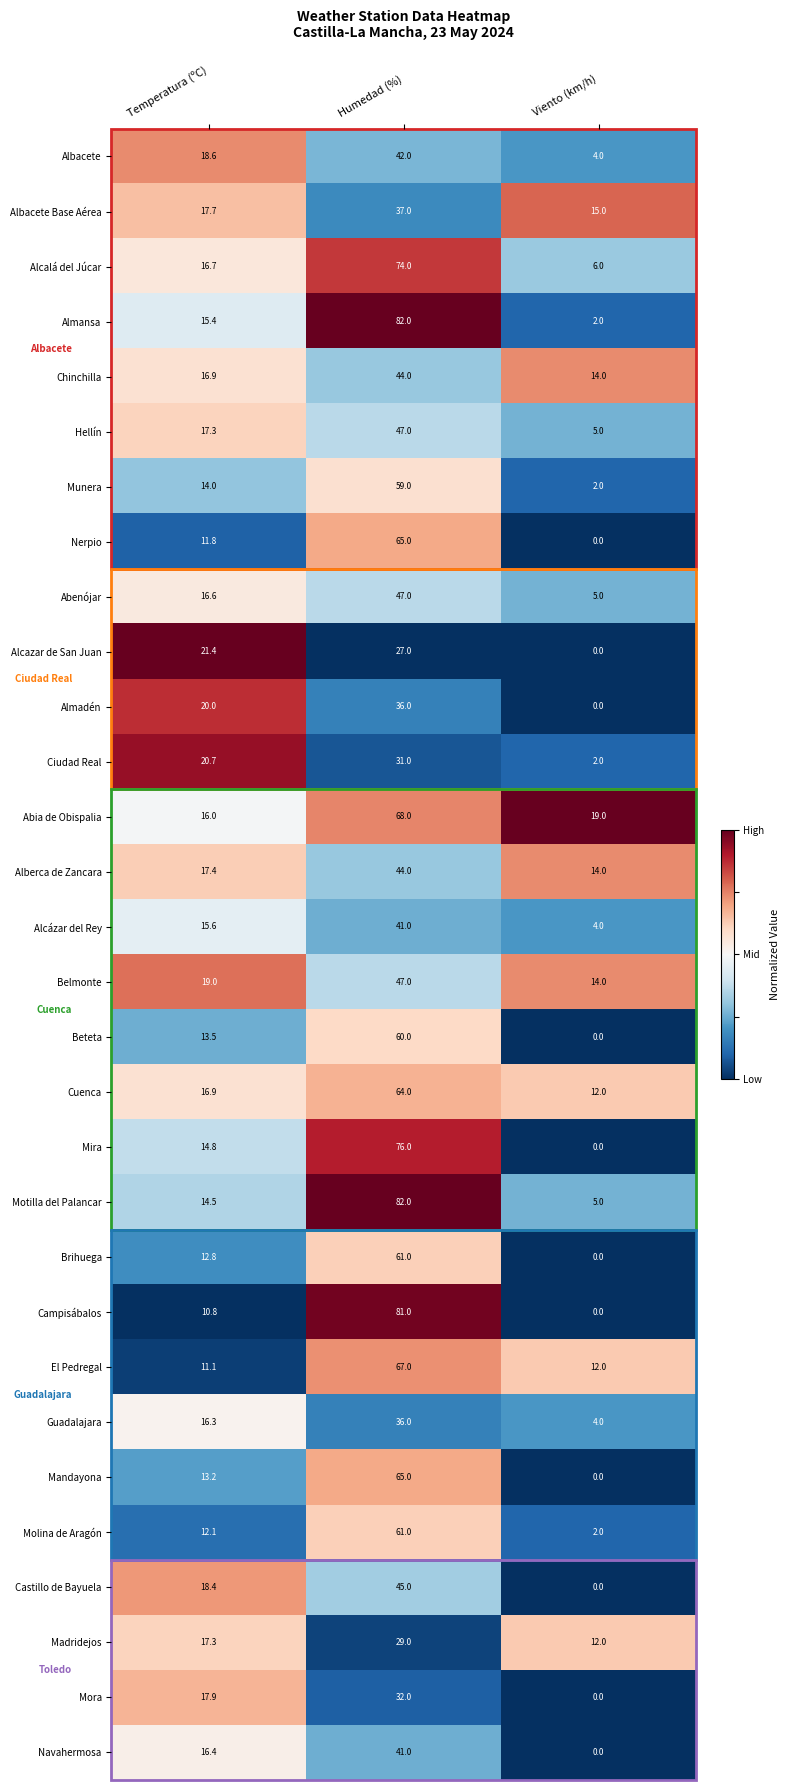

Which series has the largest total across all categories?

Abia de Obispalia